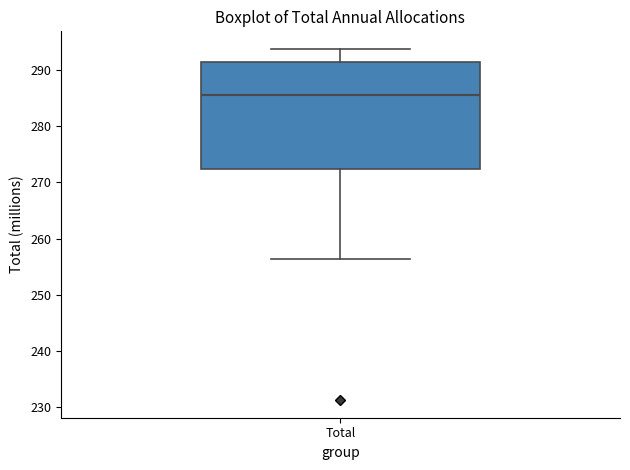

Where does the upper whisker of the box for Total end on the y-axis? The values are not printed on the chart, so give them approximately, as read against the axis.

294